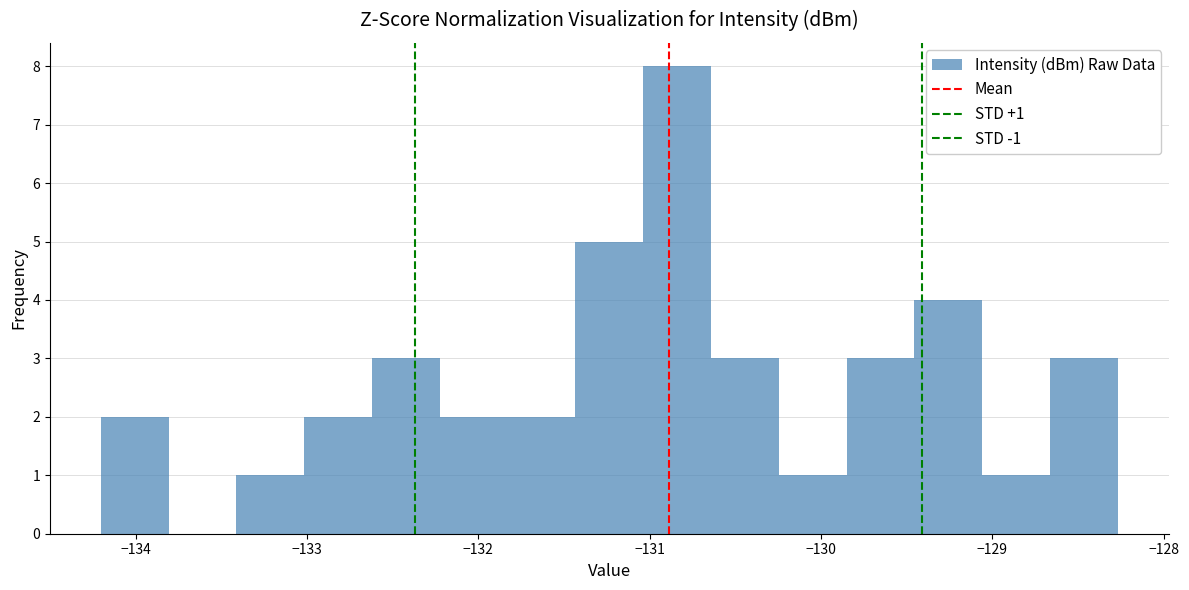

Around what value on the x-axis is the tallest bar? Give the approximate position of its centre, as read against the axis.

-130.8